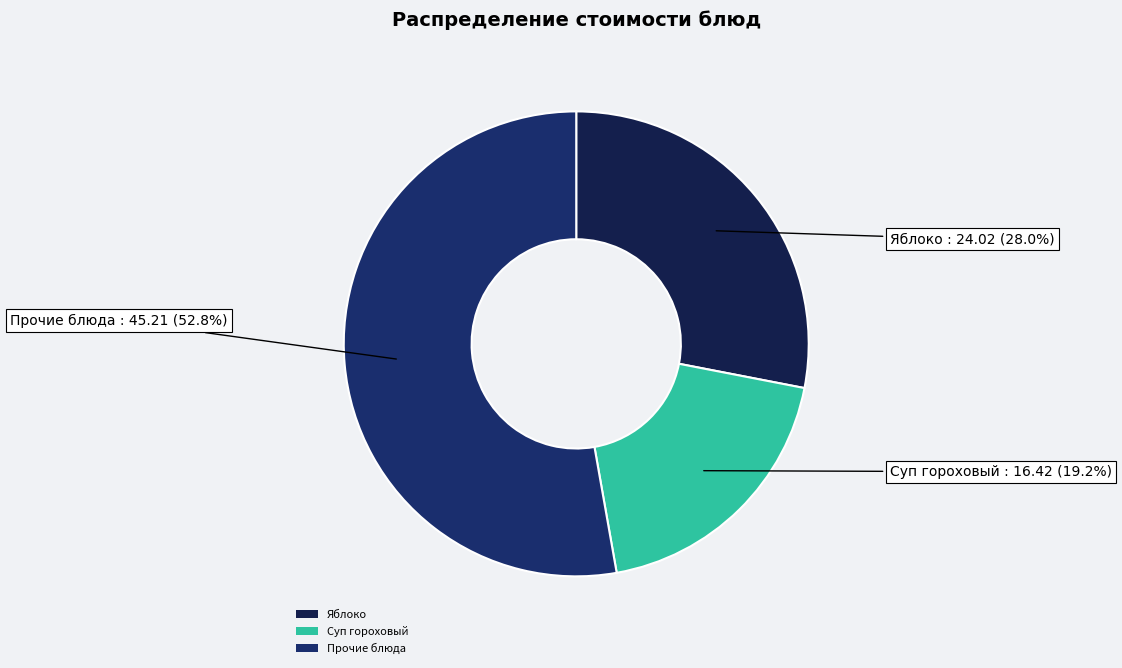

What portion of the pie excludes Суп гороховый?

80.8%